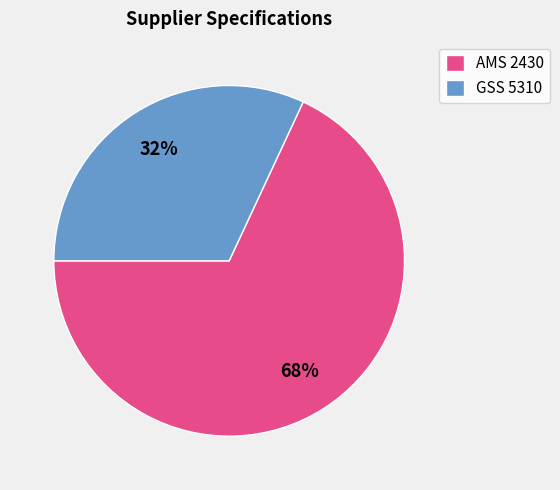

Is AMS 2430 the majority of the pie?

Yes